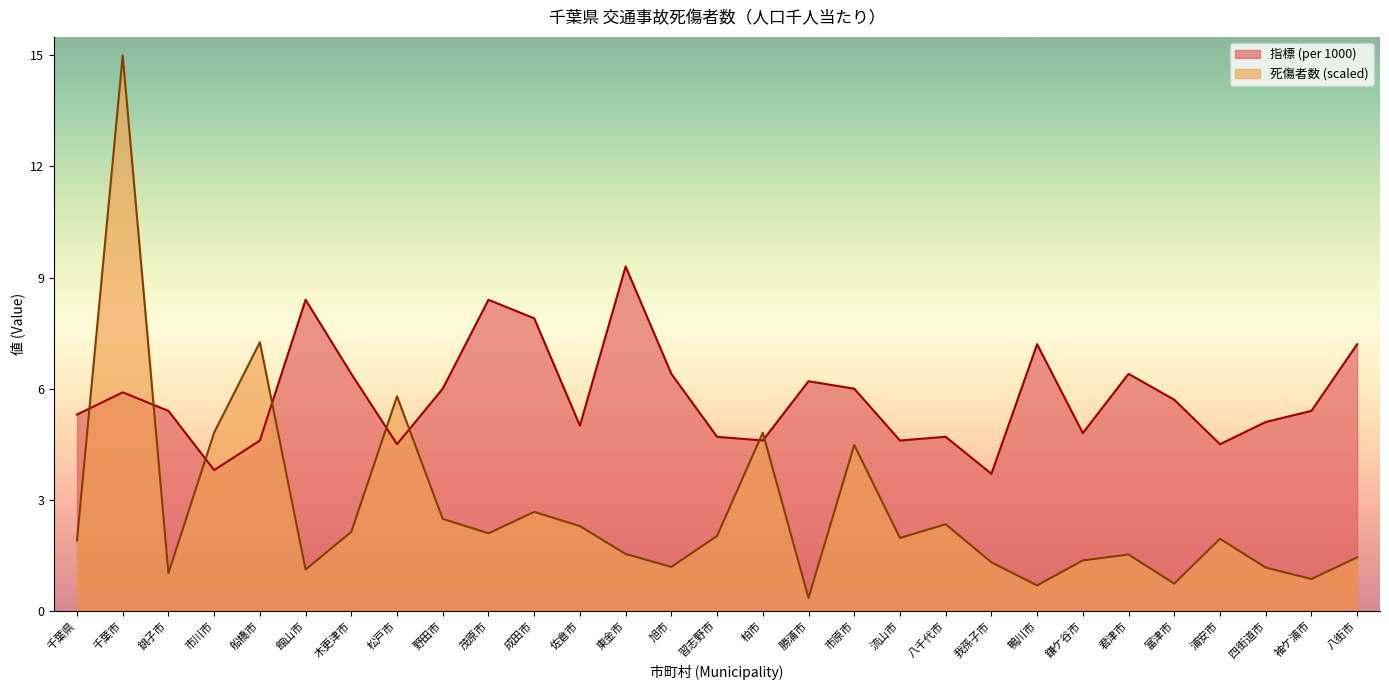

What value does the 死傷者数 (casualties) series have at 市原市?

4.5